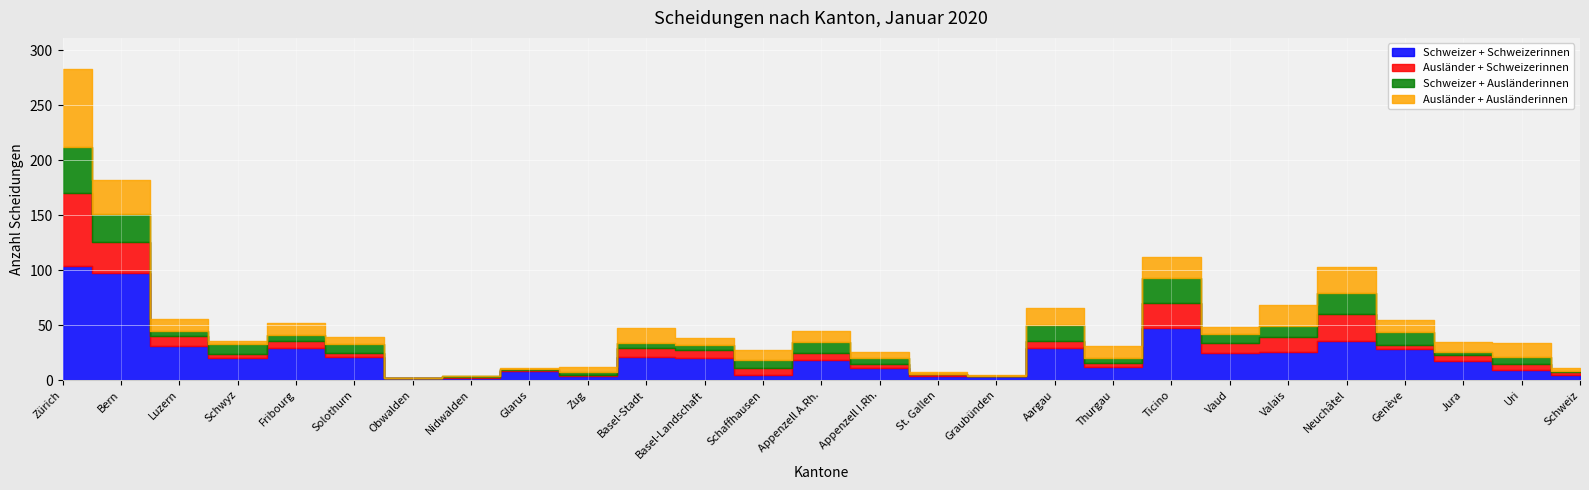

How many times do Ausländer + Schweizerinnen and Schweizer + Ausländerinnen cross each other?

8